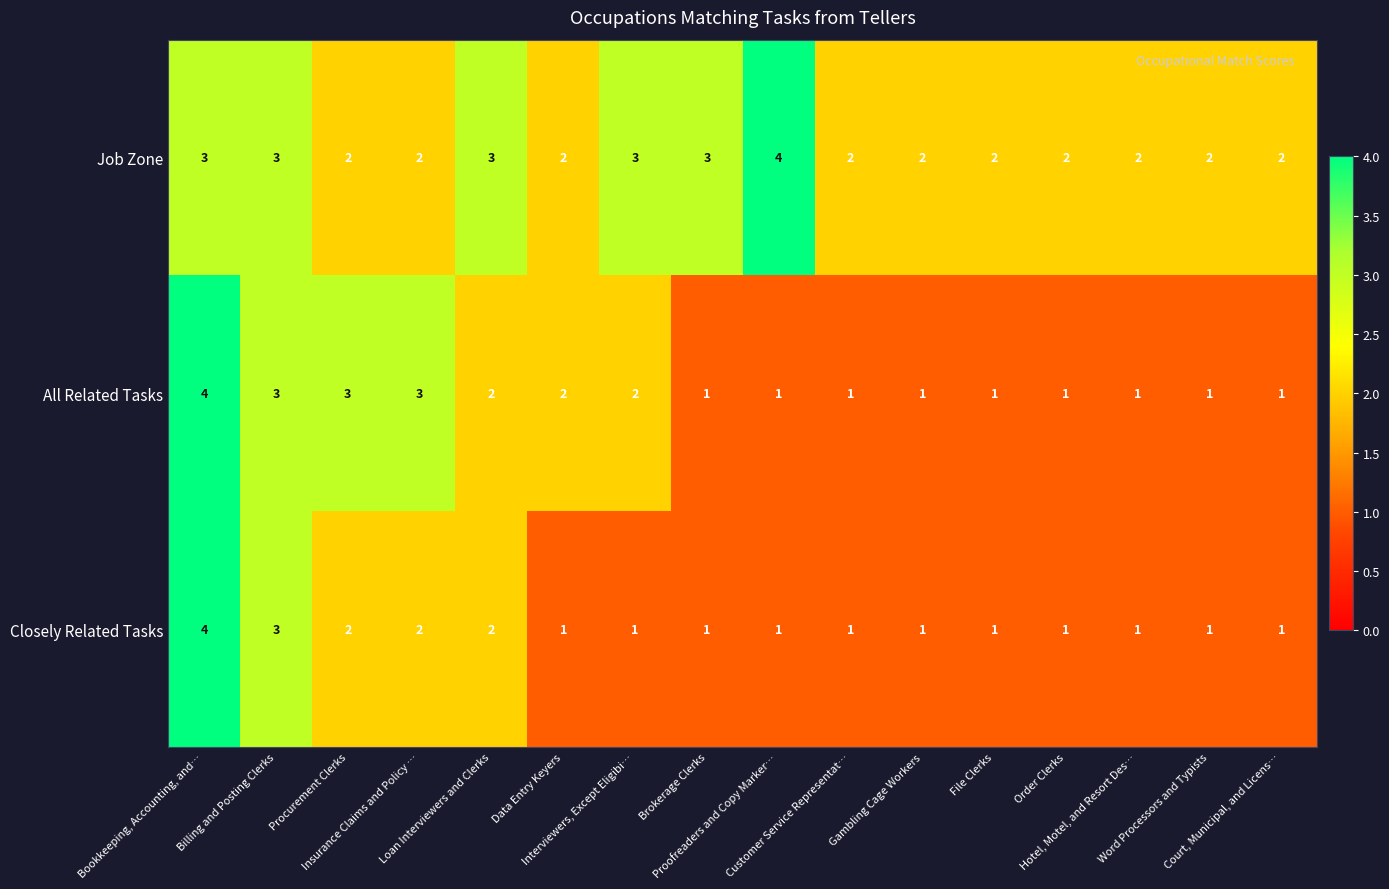

How many All Related Tasks values are between 1 and 3?

15